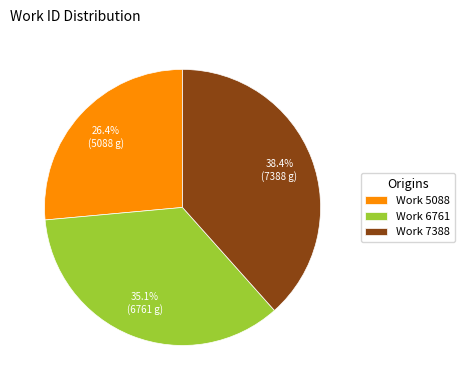

To the nearest percent, what is the difference between the Work 7388 and Work 5088 slice percentages?

12%